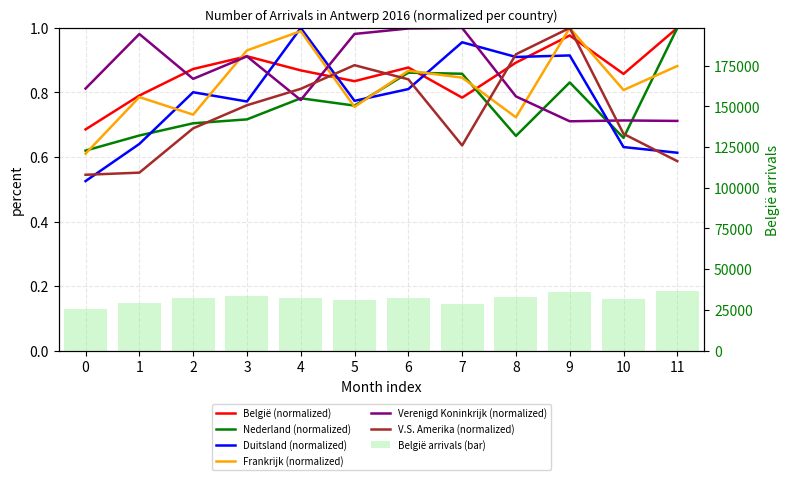

The Verenigd Koninkrijk series shows 1.0 at 6. True or false?

True